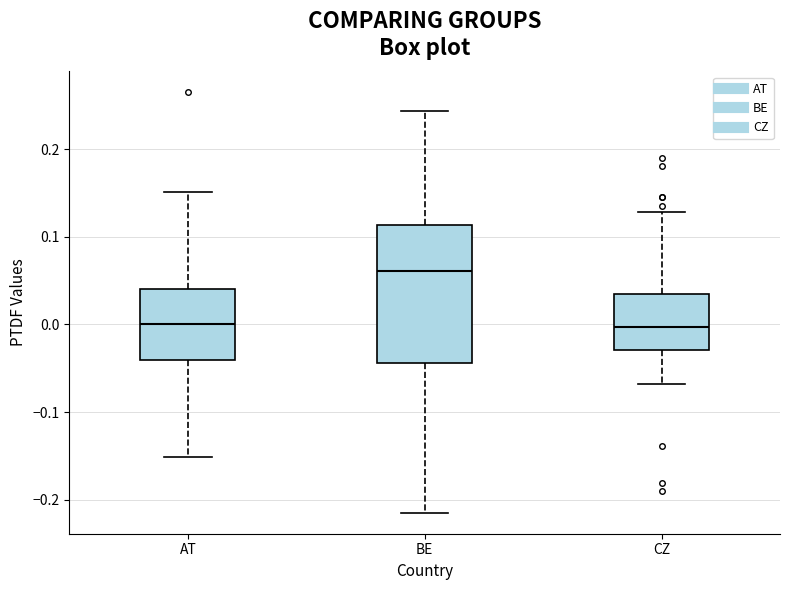

Reading left to right, read every box against the y-axis: the position of its median line, the range the box covers, and the ends of its whiskers. The values are not printed on the chart, so give them approximately, as read against the axis.

AT: median 0.00, box -0.04 to 0.04, whiskers -0.15 to 0.15
BE: median 0.06, box -0.04 to 0.11, whiskers -0.21 to 0.24
CZ: median 0.00, box -0.03 to 0.04, whiskers -0.07 to 0.13